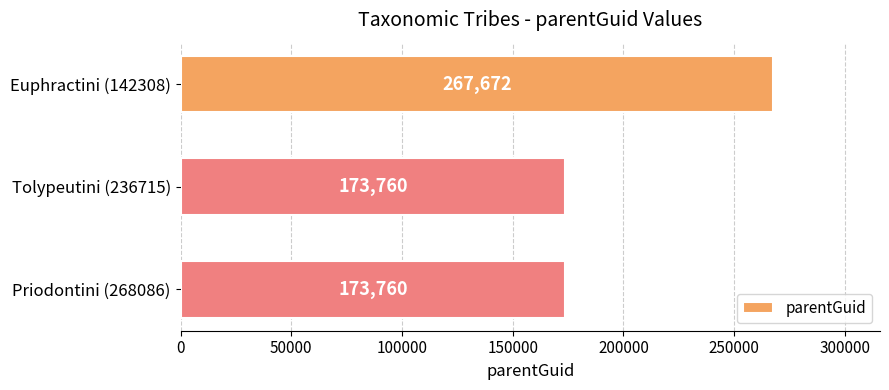

True or false: the data shows 157988 at Euphractini (142308).

False